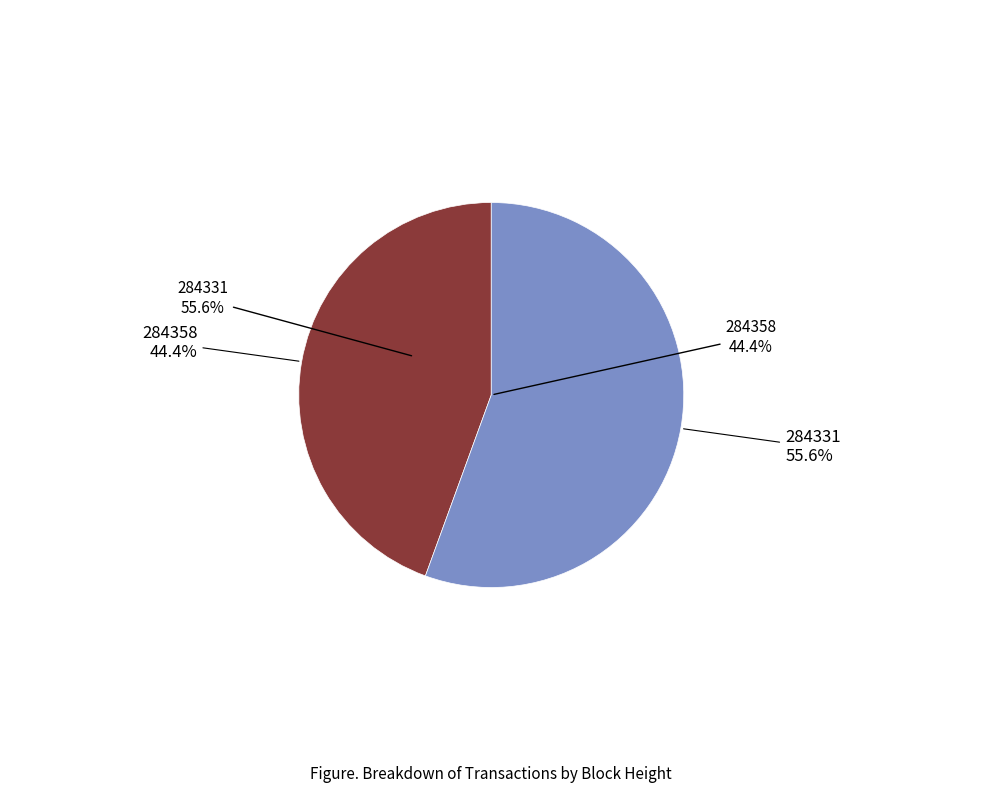

True or false: 284331 accounts for 50% of the total.

False